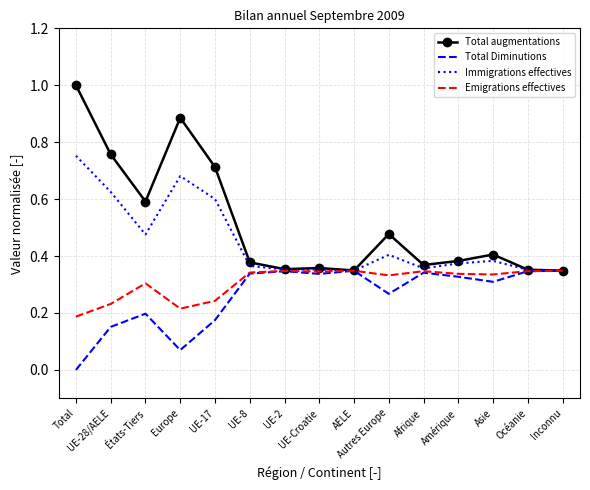

What is the maximum value shown in the chart?

1.0